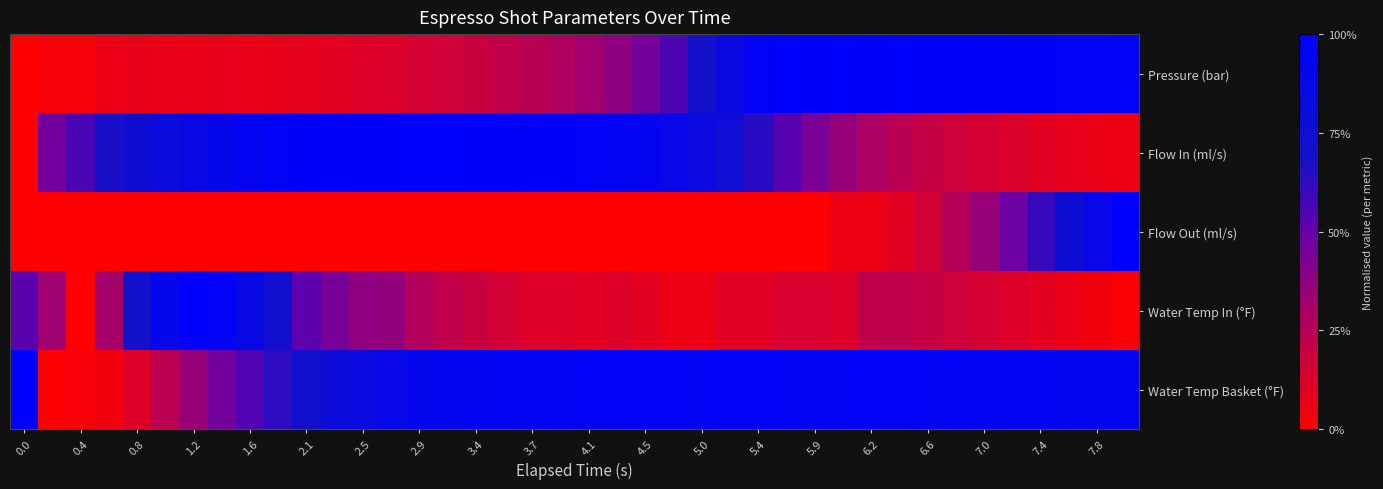

Which series has the largest total across all categories?

Water Temp Basket (°F)